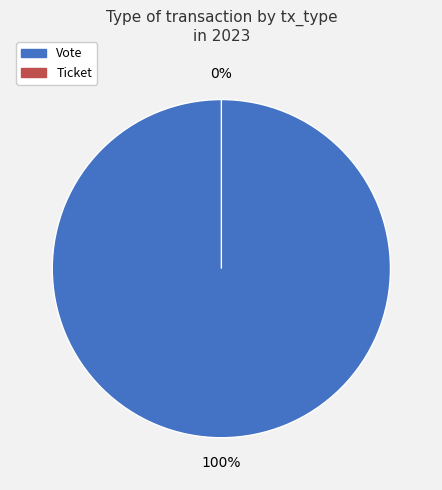

How many slices are in this pie chart?

2